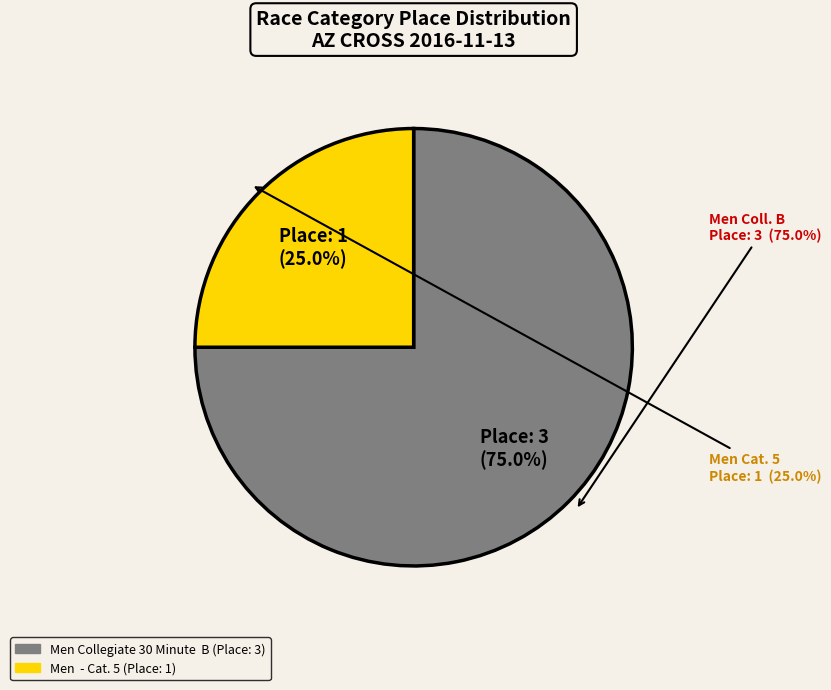

How many slices are in this pie chart?

2